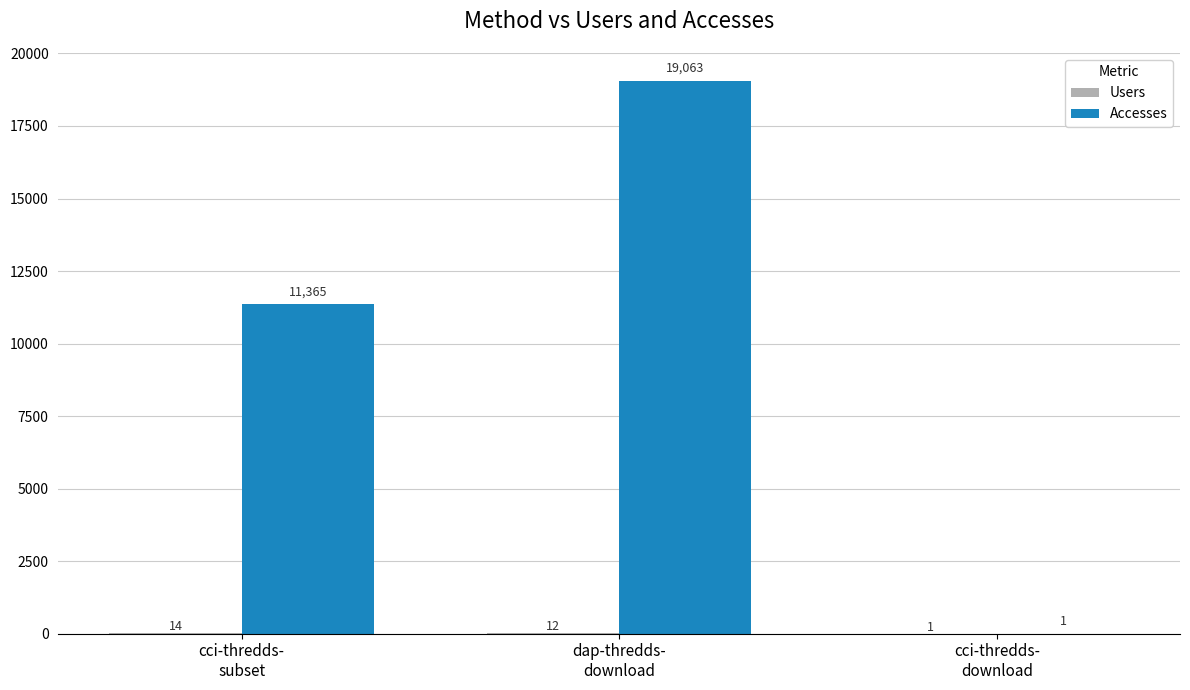

Are the bars grouped side by side (vs. stacked)?

Yes